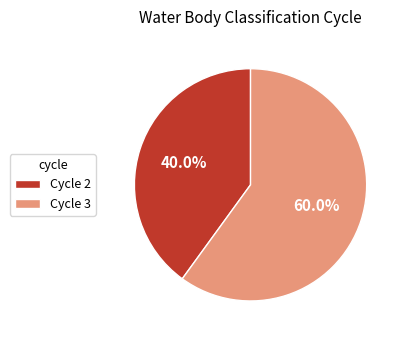

To the nearest percent, what percentage of the pie is Cycle 2?

40%